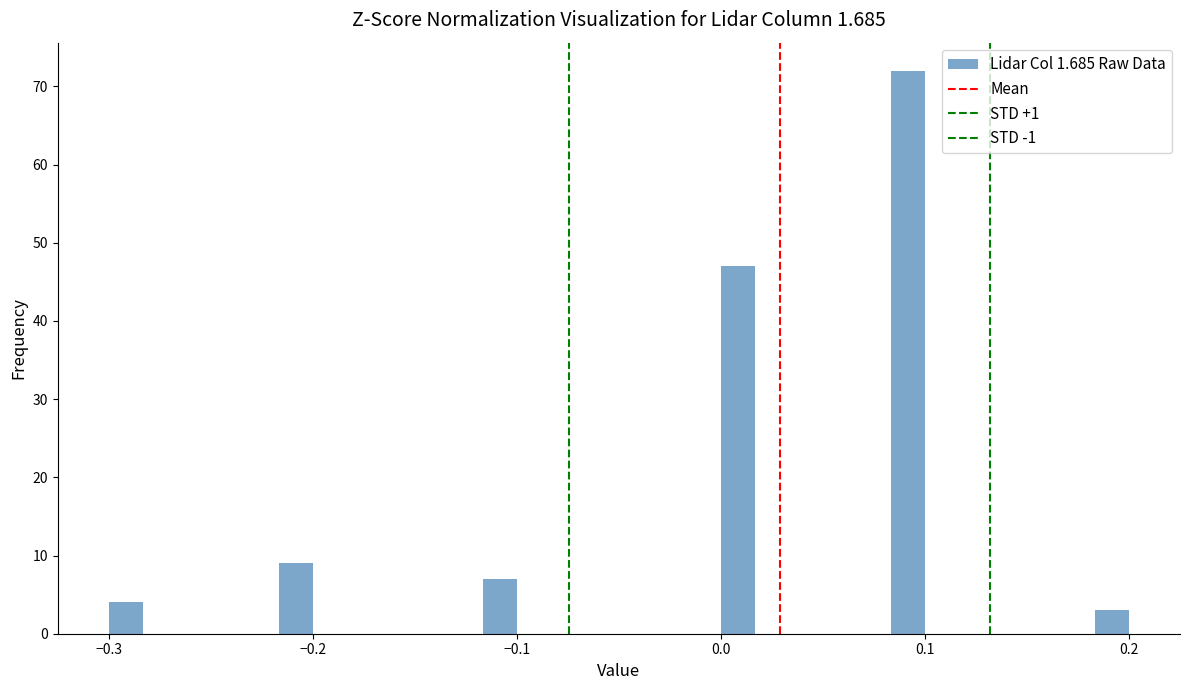

Around what value on the x-axis is the tallest bar? Give the approximate position of its centre, as read against the axis.

0.09